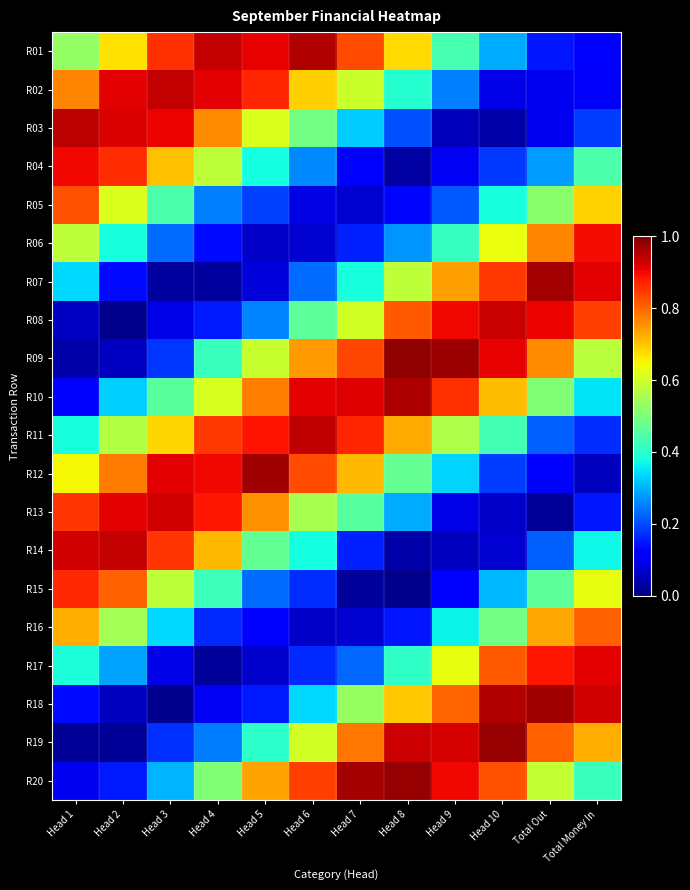

Rank the series at Head 9 from highest to lowest value.

R09, R19, R20, R08, R10, R18, R07, R17, R11, R01, R06, R16, R12, R02, R05, R15, R04, R13, R14, R03